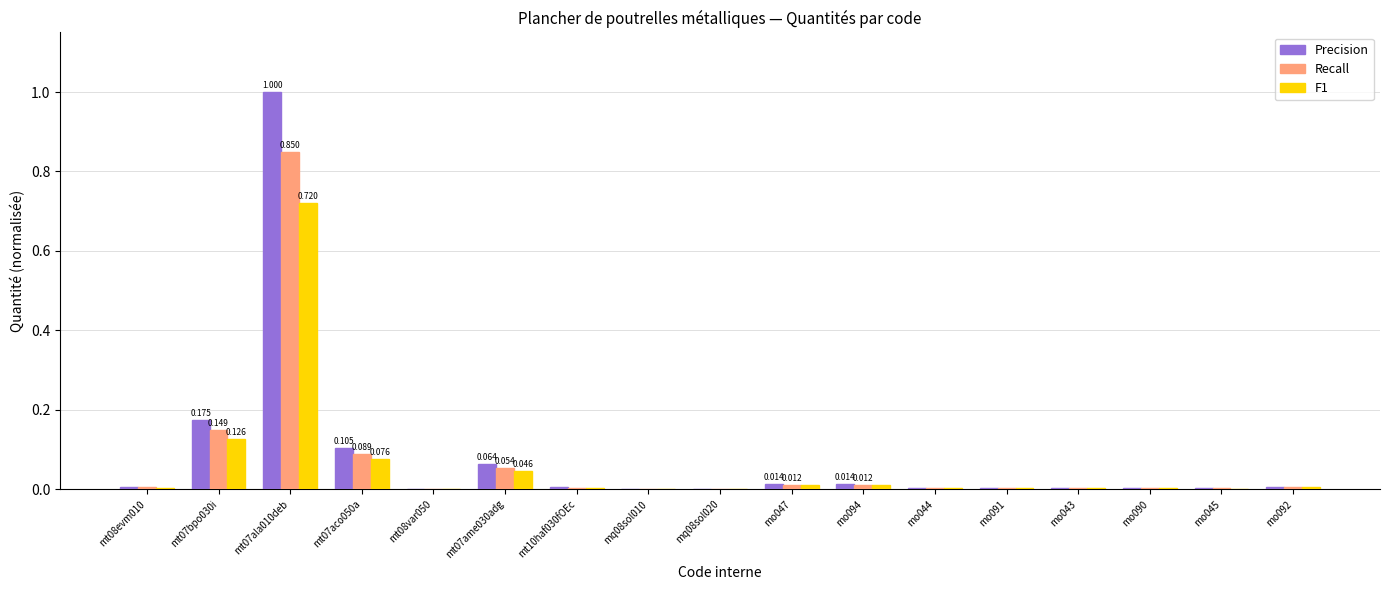

Are the bars horizontal?

No